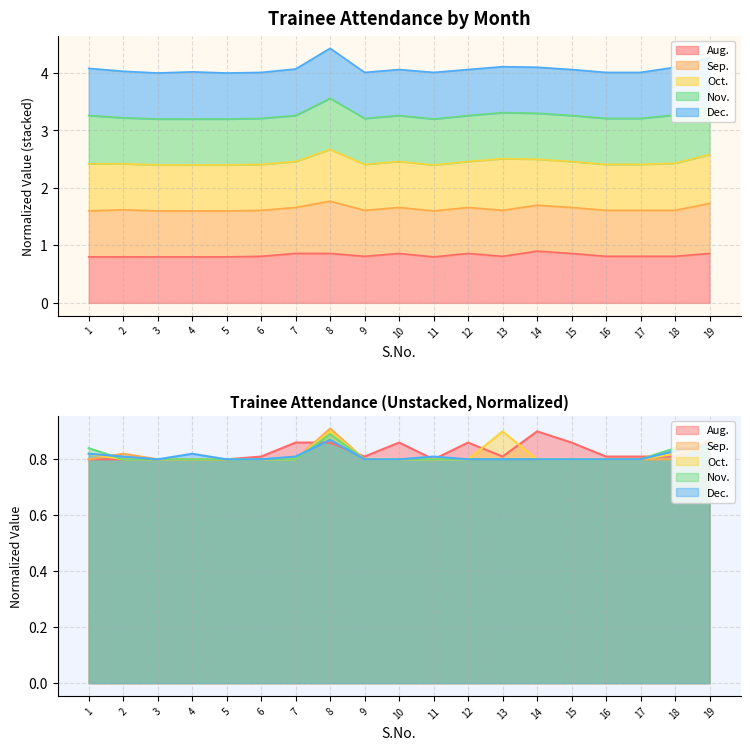

Which series has the widest spread of values?

Sep.